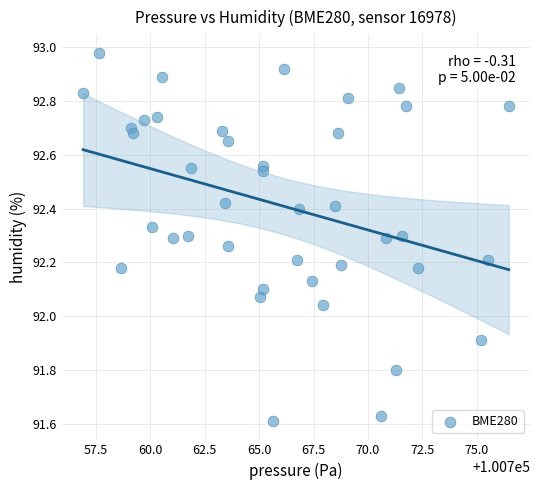

What is the range of Y values (max minus min)?

1.4